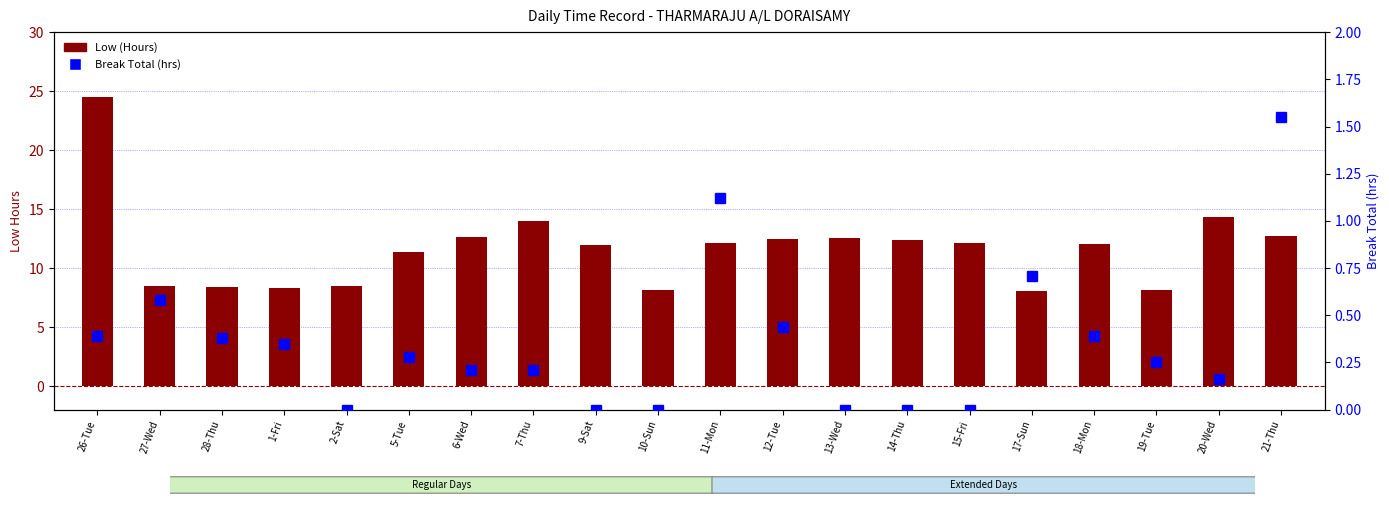

What are all the series names shown in the legend?

Low (Hours), Break Total (hrs)